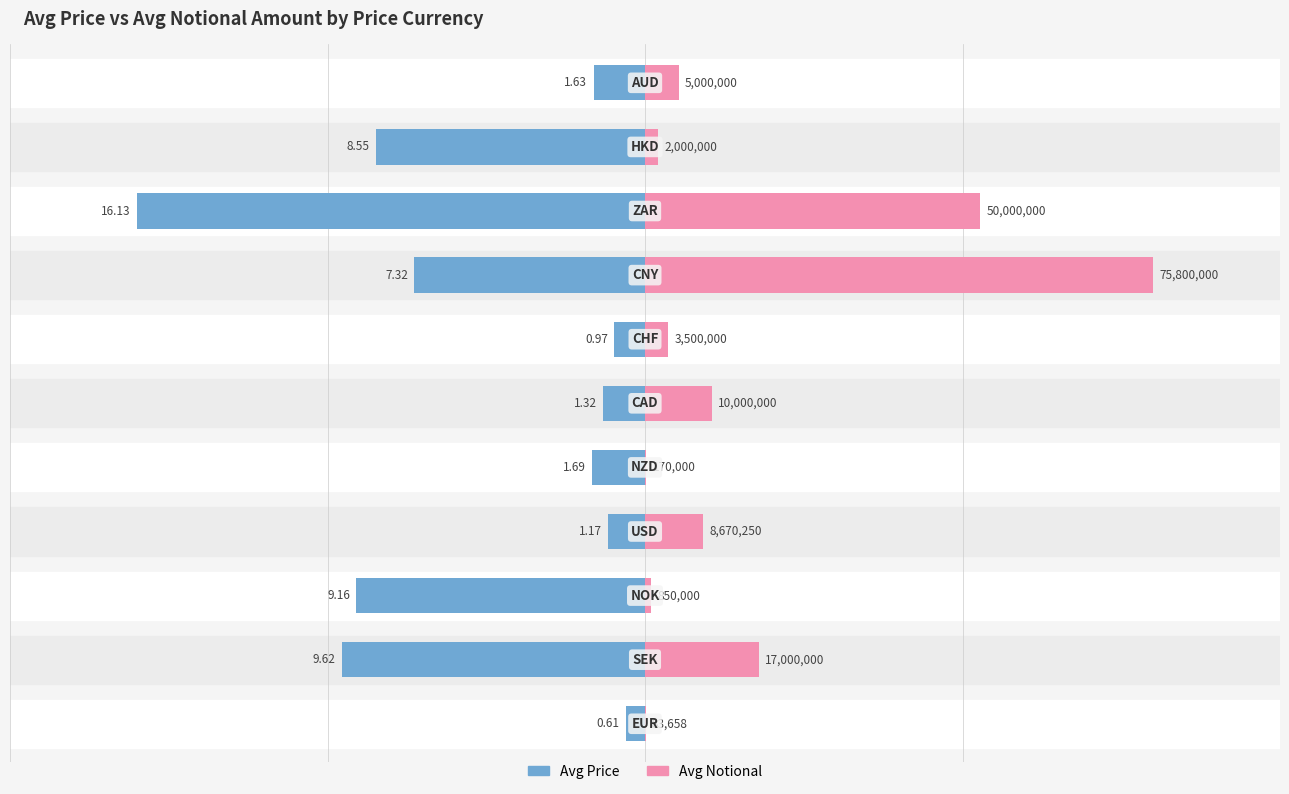

True or false: Avg Notional has a value of 21.7 at 8.

False